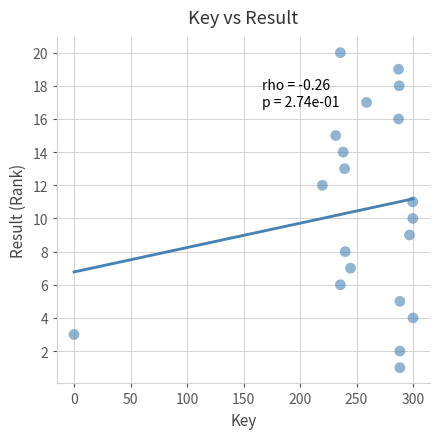

What is the range of Y values (max minus min)?

19